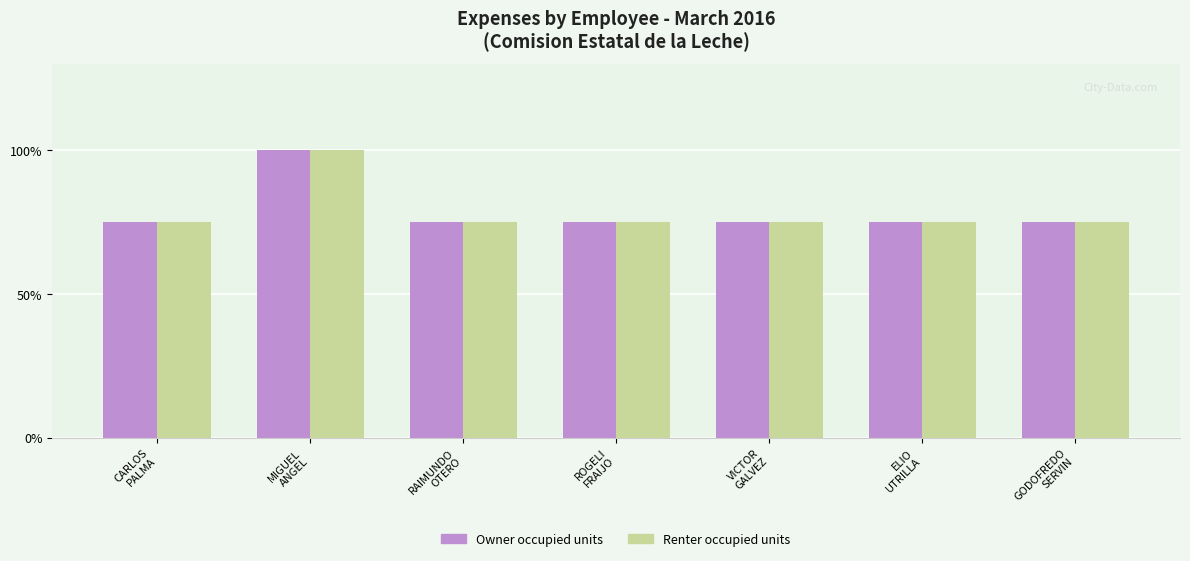

List the series in order of their peak value, lowest first.

Owner occupied units, Renter occupied units